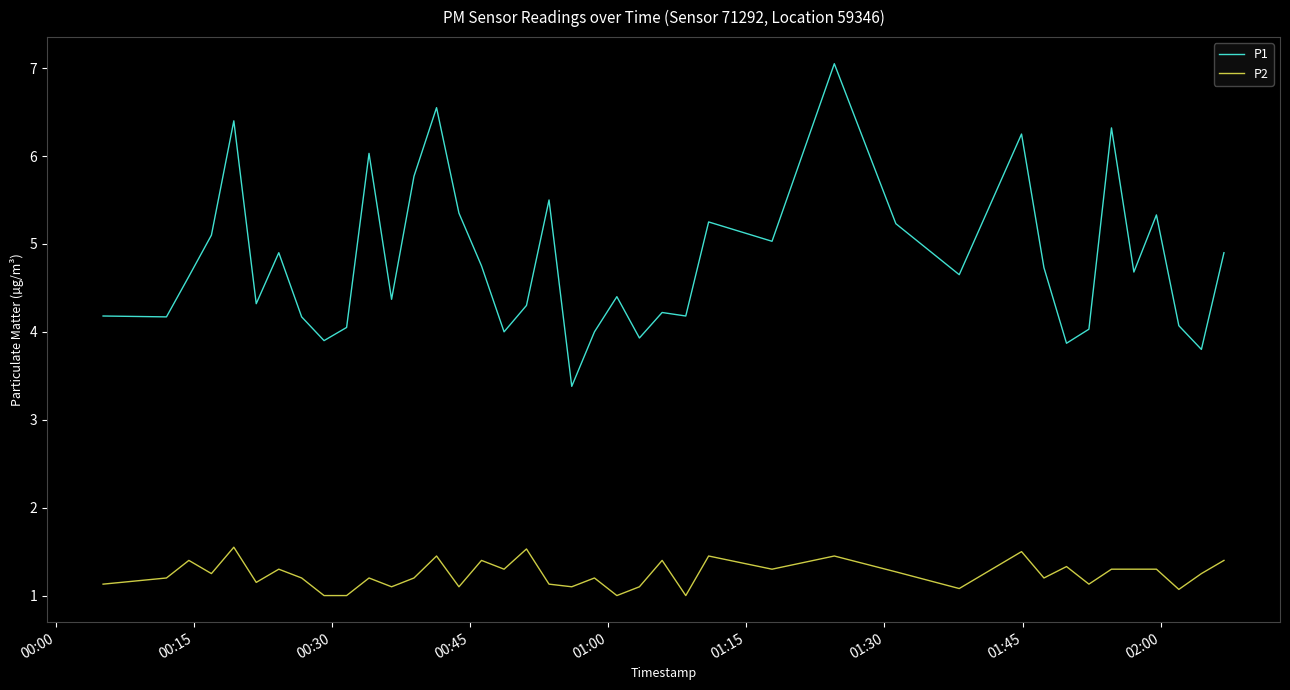

List the series in order of their peak value, highest first.

P1, P2